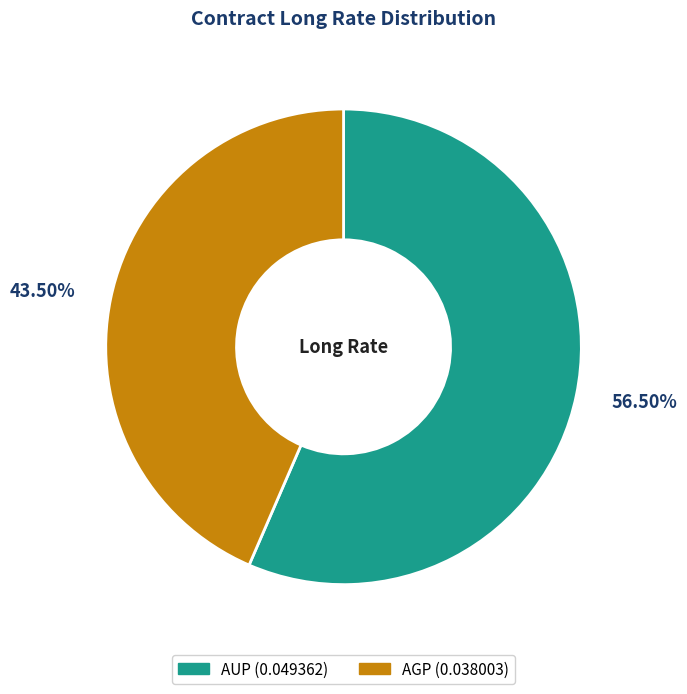

Does AUP represent more than half of the total?

Yes